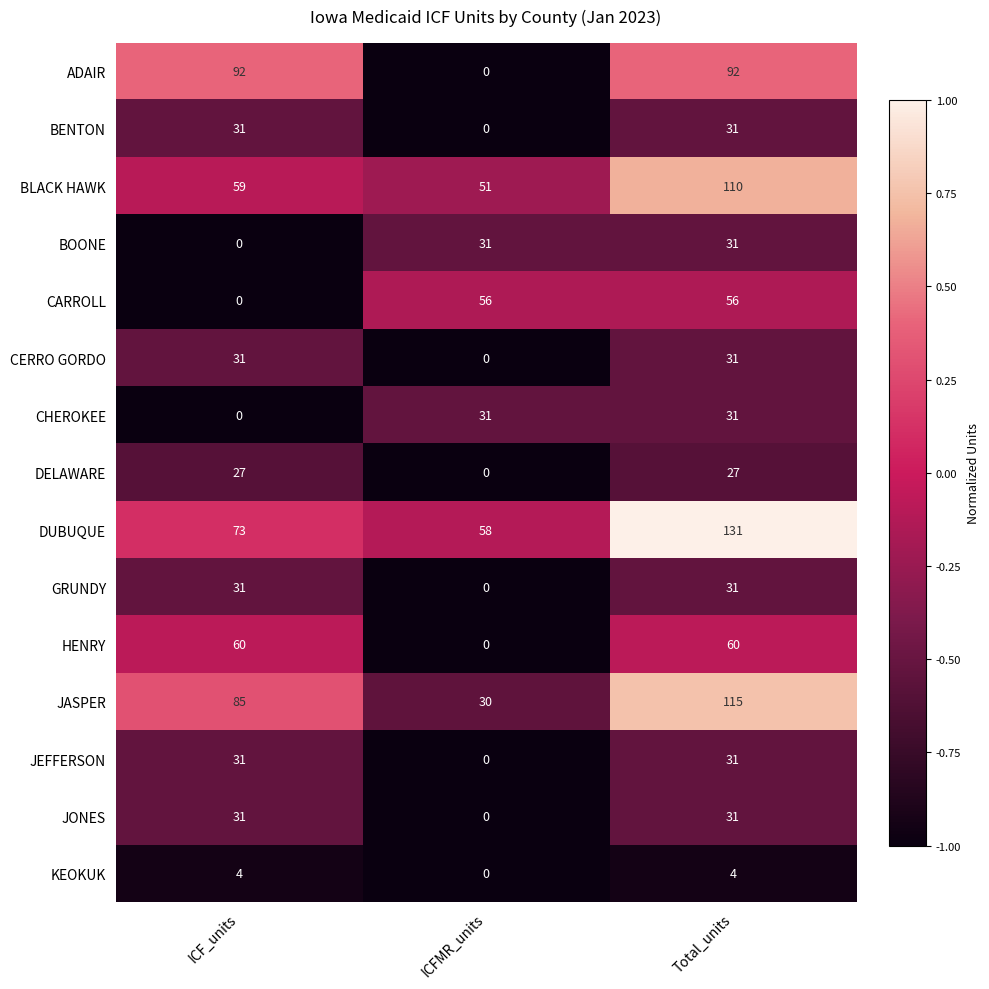

Which series has the widest spread of values?

ADAIR